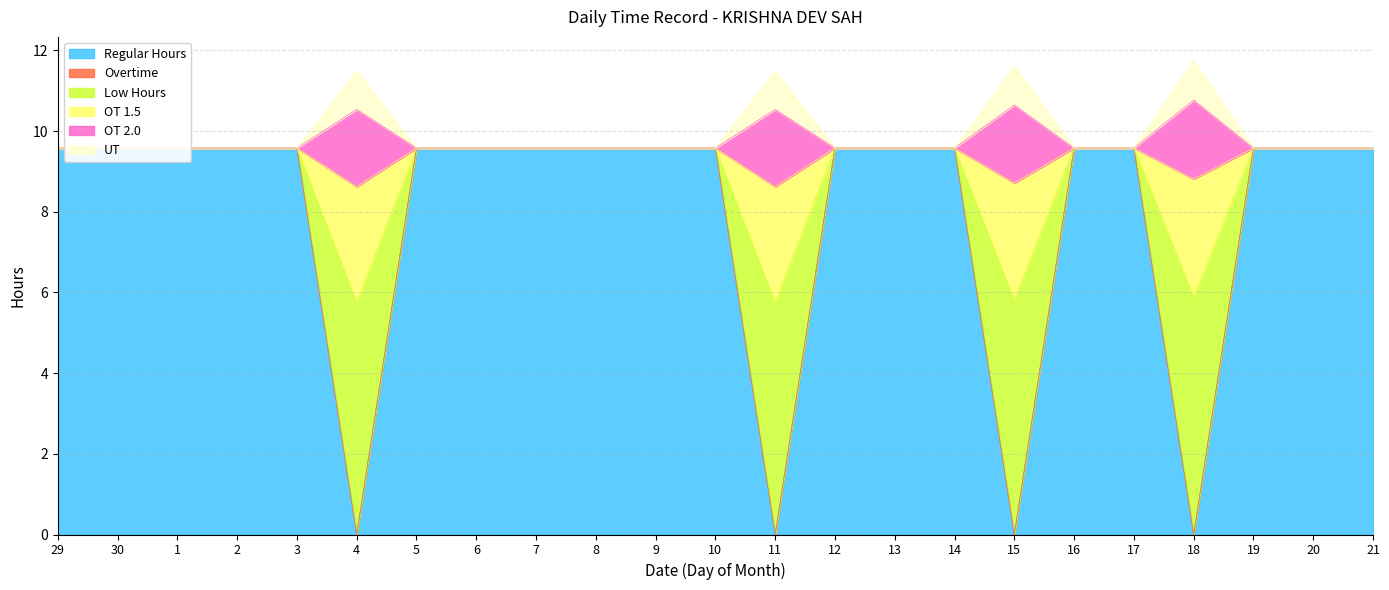

How many distinct data groups are displayed?

6